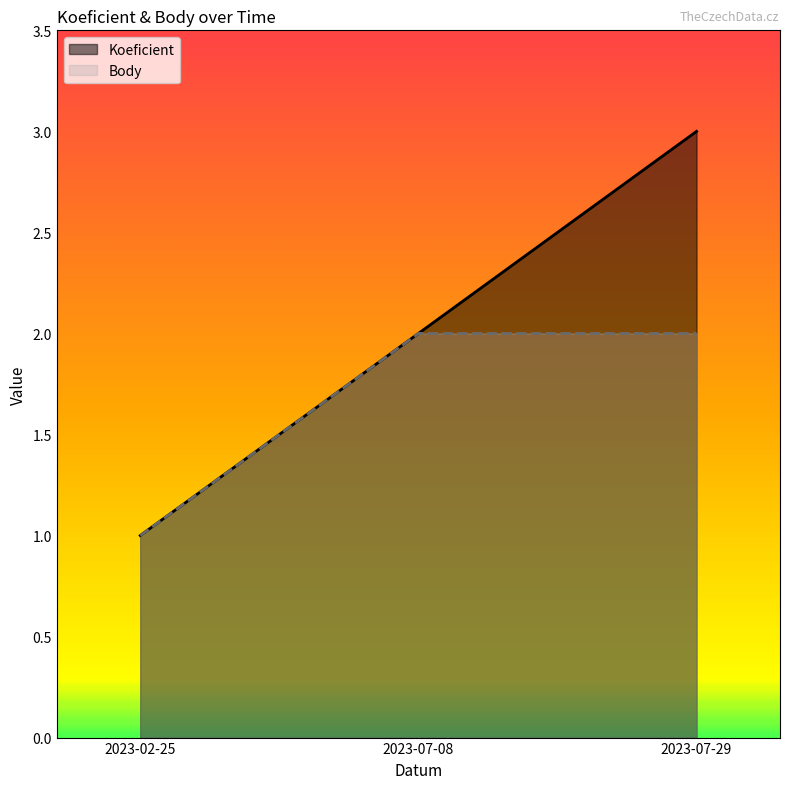

Reading right to left, list all the values displayed in this chart.

Koeficient: 2023-07-29=3	2023-07-08=2	2023-02-25=1
Body: 2023-07-29=2	2023-07-08=2	2023-02-25=1